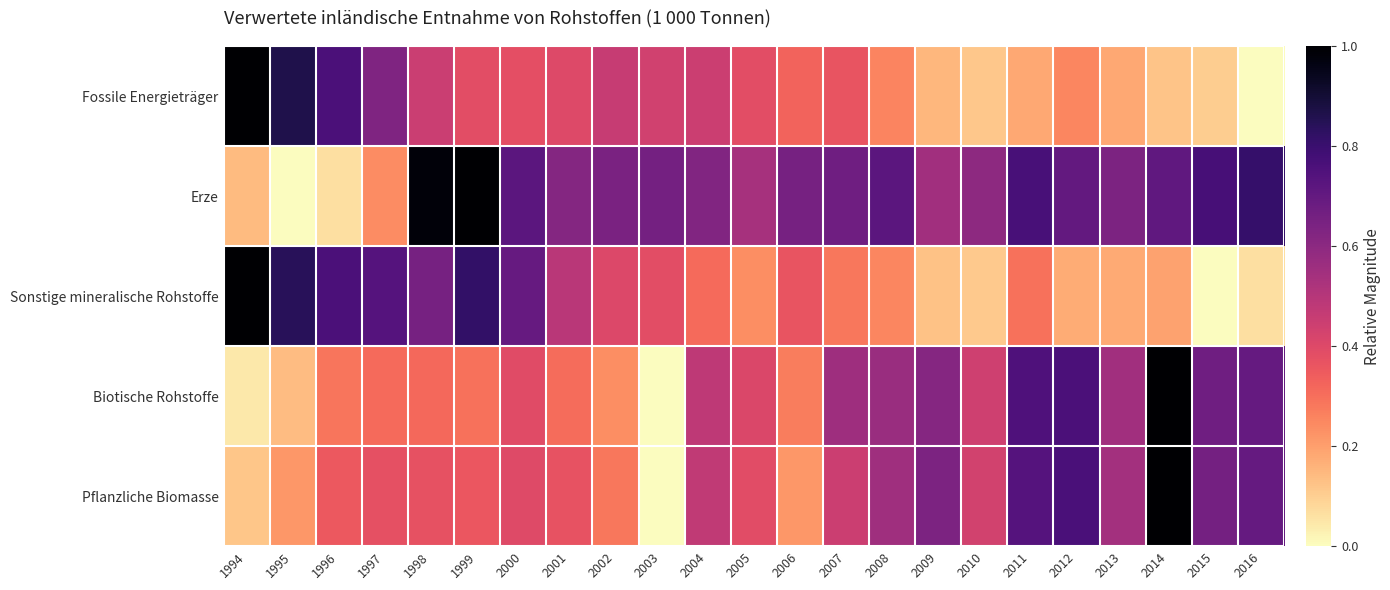

Reading left to right, what are all the values shown in this chart?

Fossile Energieträger: 1994=1.0	1995=0.9	1996=0.8	1997=0.6	1998=0.4	1999=0.4	2000=0.4	2001=0.4	2002=0.5	2003=0.4	2004=0.4	2005=0.4	2006=0.3	2007=0.4	2008=0.3	2009=0.1	2010=0.1	2011=0.2	2012=0.3	2013=0.2	2014=0.1	2015=0.1	2016=0.0
Erze: 1994=0.1	1995=0.0	1996=0.1	1997=0.2	1998=1.0	1999=1.0	2000=0.7	2001=0.6	2002=0.6	2003=0.7	2004=0.6	2005=0.5	2006=0.7	2007=0.7	2008=0.7	2009=0.5	2010=0.6	2011=0.8	2012=0.7	2013=0.6	2014=0.7	2015=0.8	2016=0.8
Sonstige mineralische Rohstoffe: 1994=1.0	1995=0.8	1996=0.8	1997=0.7	1998=0.7	1999=0.8	2000=0.7	2001=0.5	2002=0.4	2003=0.4	2004=0.3	2005=0.2	2006=0.4	2007=0.3	2008=0.3	2009=0.1	2010=0.1	2011=0.3	2012=0.2	2013=0.2	2014=0.2	2015=0.0	2016=0.1
Biotische Rohstoffe: 1994=0.0	1995=0.1	1996=0.3	1997=0.3	1998=0.3	1999=0.3	2000=0.4	2001=0.3	2002=0.2	2003=0.0	2004=0.5	2005=0.4	2006=0.3	2007=0.6	2008=0.6	2009=0.6	2010=0.4	2011=0.8	2012=0.8	2013=0.6	2014=1.0	2015=0.7	2016=0.7
Pflanzliche Biomasse: 1994=0.1	1995=0.2	1996=0.4	1997=0.4	1998=0.4	1999=0.4	2000=0.4	2001=0.4	2002=0.3	2003=0.0	2004=0.5	2005=0.4	2006=0.2	2007=0.4	2008=0.6	2009=0.6	2010=0.4	2011=0.7	2012=0.8	2013=0.5	2014=1.0	2015=0.7	2016=0.7